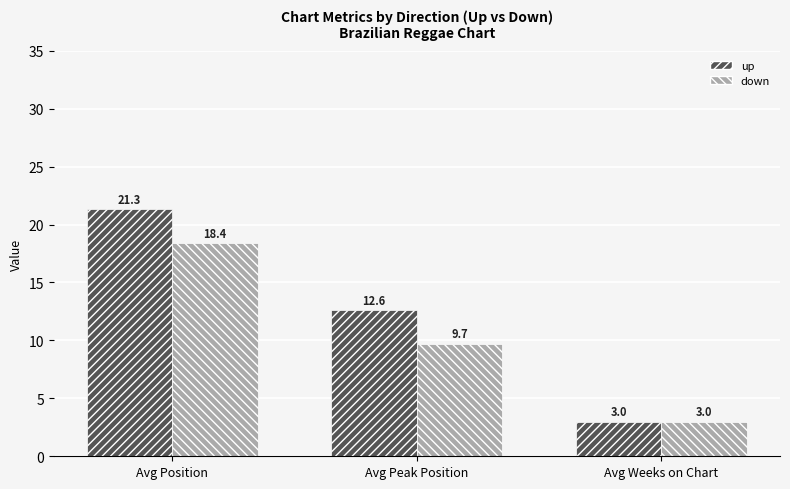

The value of up at Avg Position is 21.3. True or false?

True